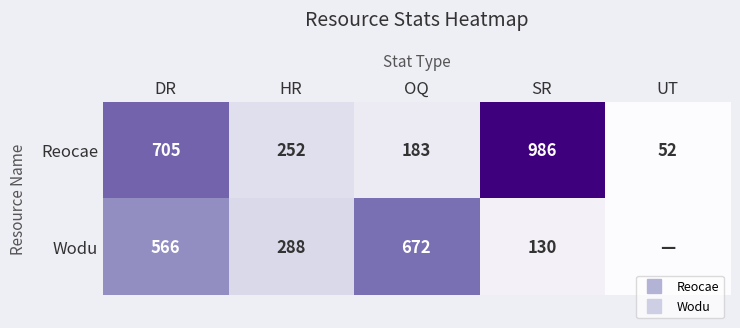

Where does the Reocae series first go above 252?

DR